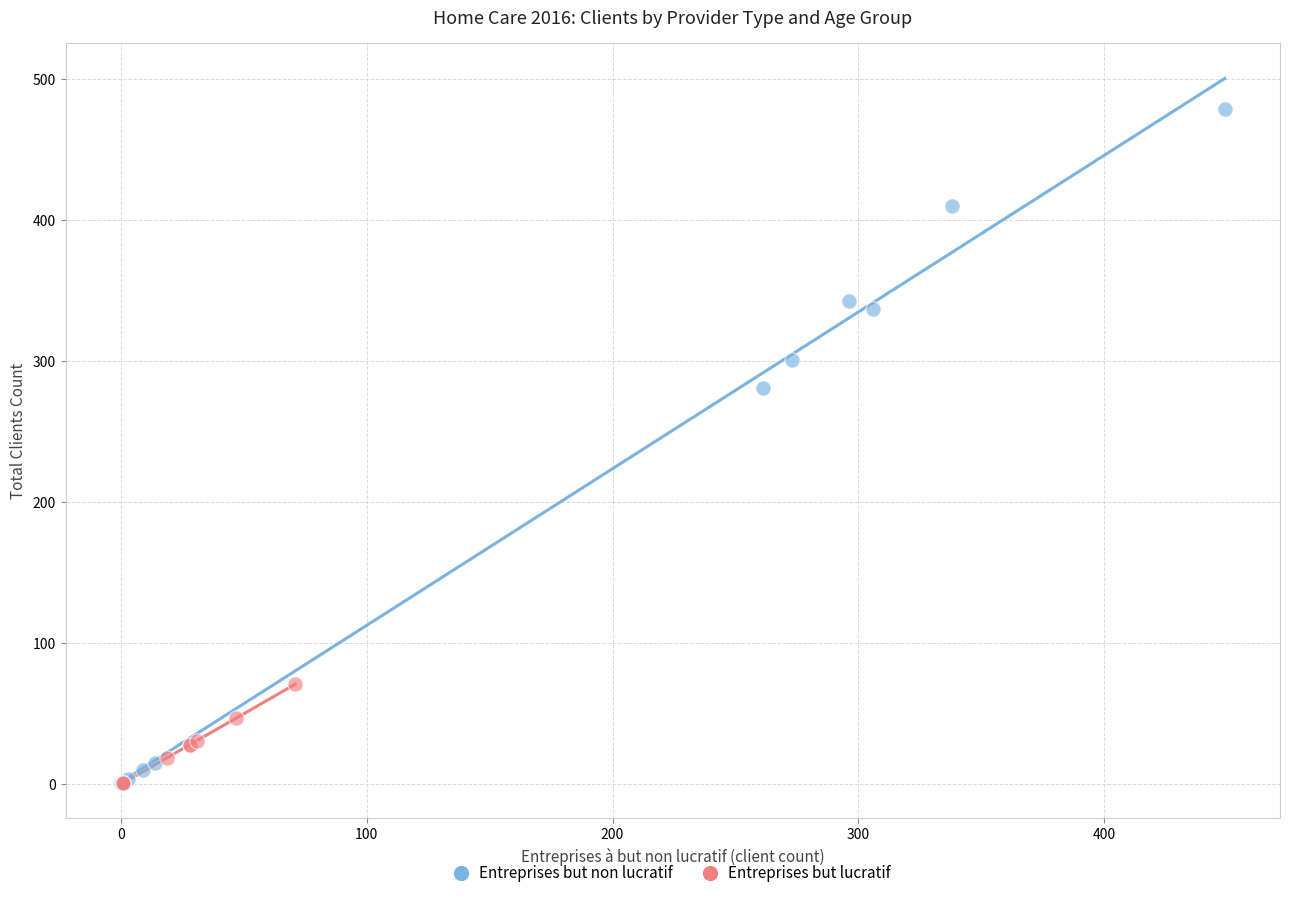

Which series reaches the maximum Y coordinate?

Entreprises but non lucratif